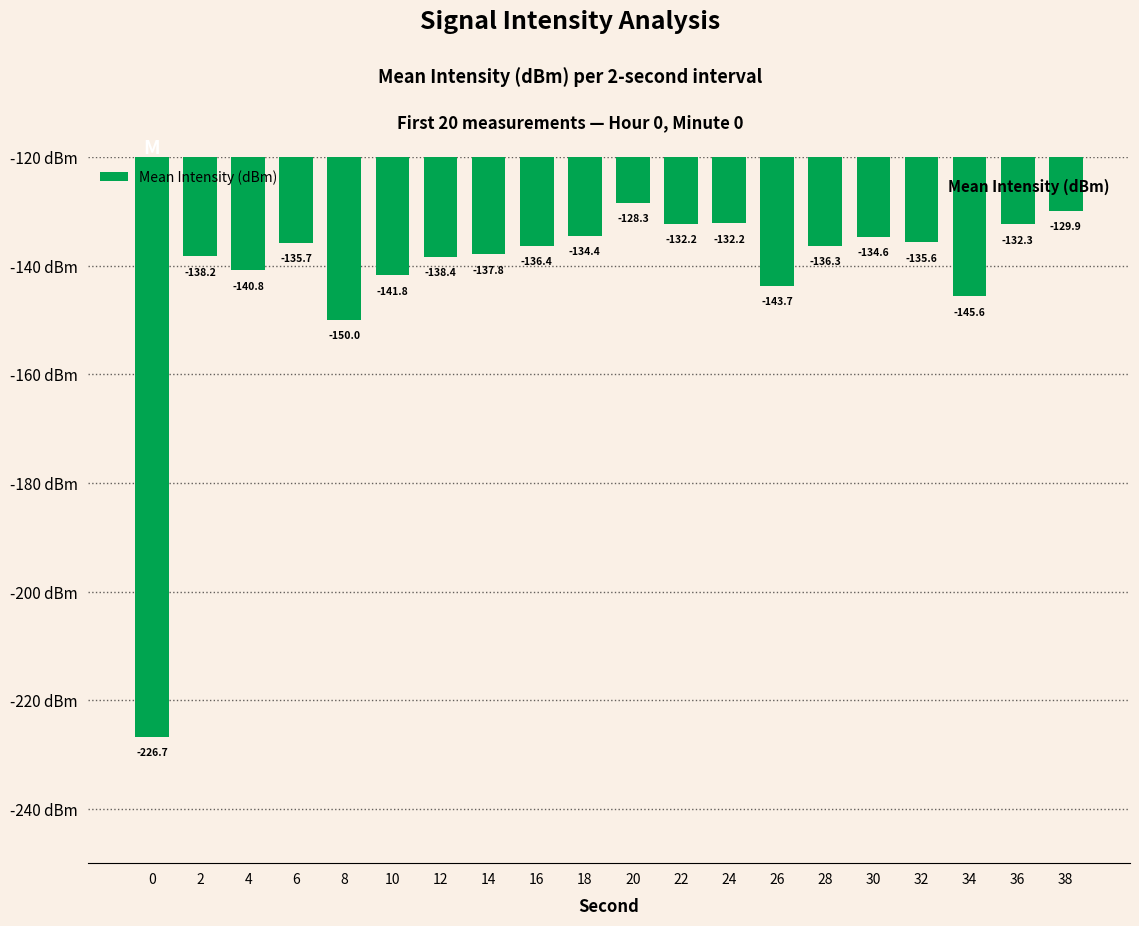

Where is the data nearest to the value -177?

8